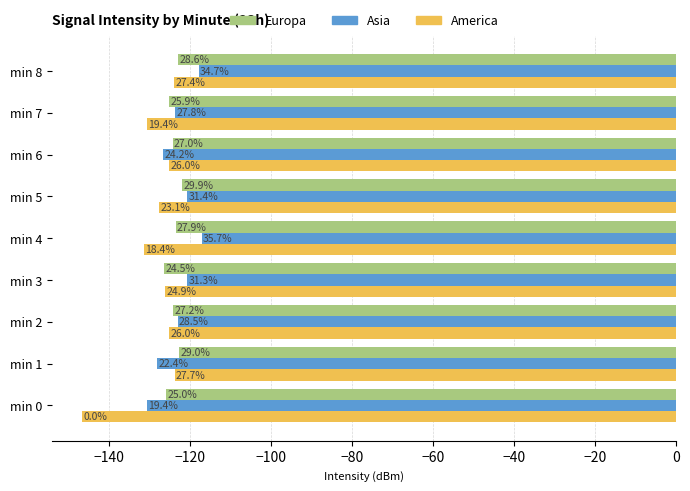

What are all the series names shown in the legend?

Europa, Asia, America